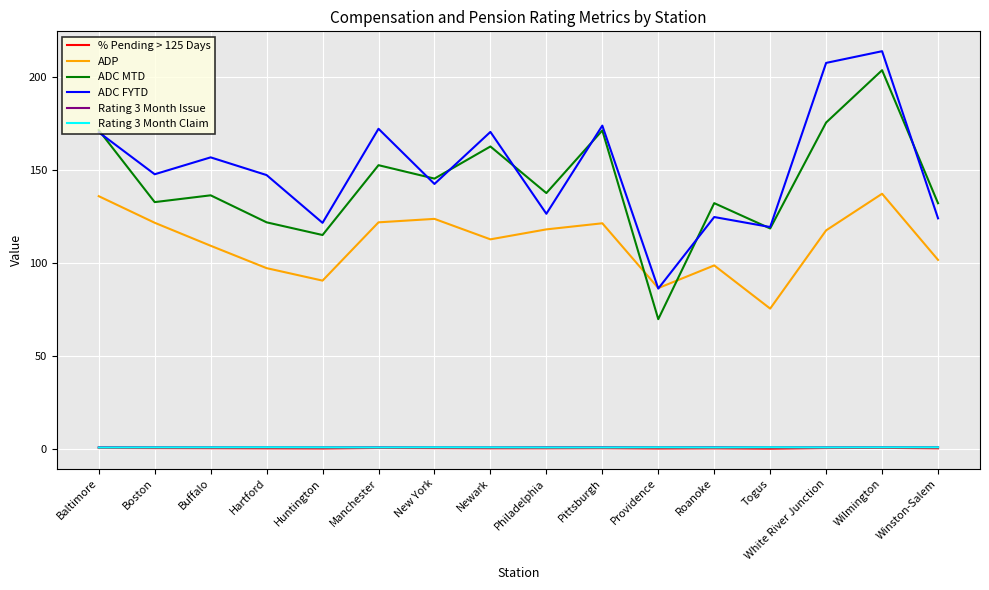

Which category has the highest value across all series?

Wilmington